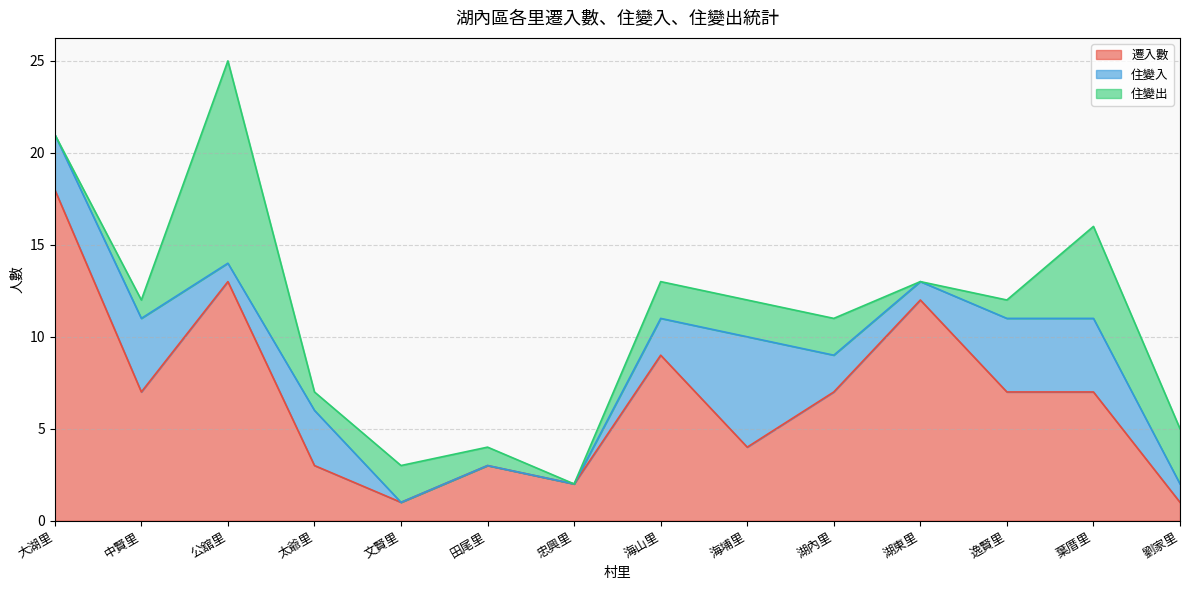

The value of 住變入 at 逸賢里 is 4. True or false?

True